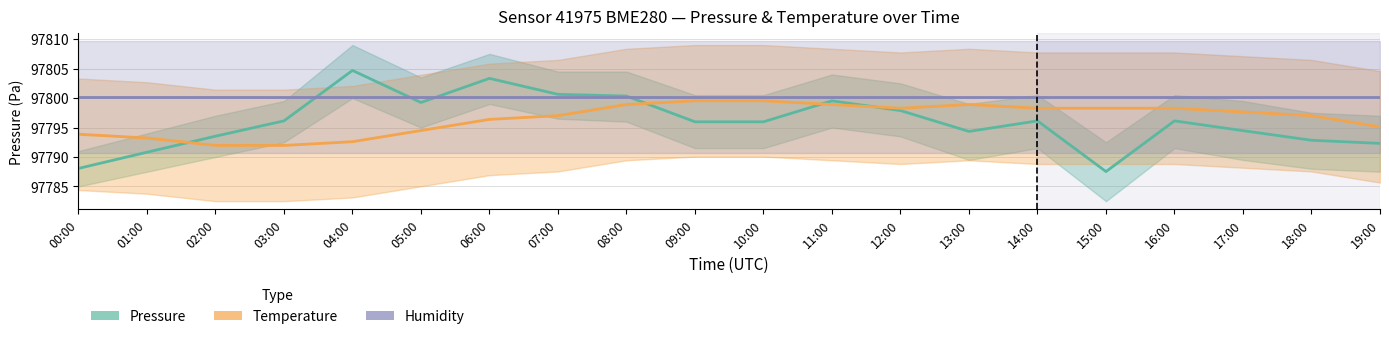

Reading right to left, what are all the values shown in this chart?

Pressure: 19:00=97792.3	18:00=97792.8	17:00=97794.5	16:00=97796.1	15:00=97787.5	14:00=97796.1	13:00=97794.3	12:00=97797.9	11:00=97799.5	10:00=97796.0	09:00=97796.0	08:00=97800.3	07:00=97800.6	06:00=97803.3	05:00=97799.2	04:00=97804.7	03:00=97796.1	02:00=97793.5	01:00=97790.8	00:00=97788.1
Temperature: 19:00=97795.1	18:00=97797.0	17:00=97797.6	16:00=97798.3	15:00=97798.3	14:00=97798.3	13:00=97798.9	12:00=97798.3	11:00=97798.9	10:00=97799.5	09:00=97799.5	08:00=97798.9	07:00=97797.0	06:00=97796.4	05:00=97794.5	04:00=97792.6	03:00=97792.0	02:00=97792.0	01:00=97793.2	00:00=97793.9
Humidity: 19:00=97800.2	18:00=97800.2	17:00=97800.2	16:00=97800.2	15:00=97800.2	14:00=97800.2	13:00=97800.2	12:00=97800.2	11:00=97800.2	10:00=97800.2	09:00=97800.2	08:00=97800.2	07:00=97800.2	06:00=97800.2	05:00=97800.2	04:00=97800.2	03:00=97800.2	02:00=97800.2	01:00=97800.2	00:00=97800.2